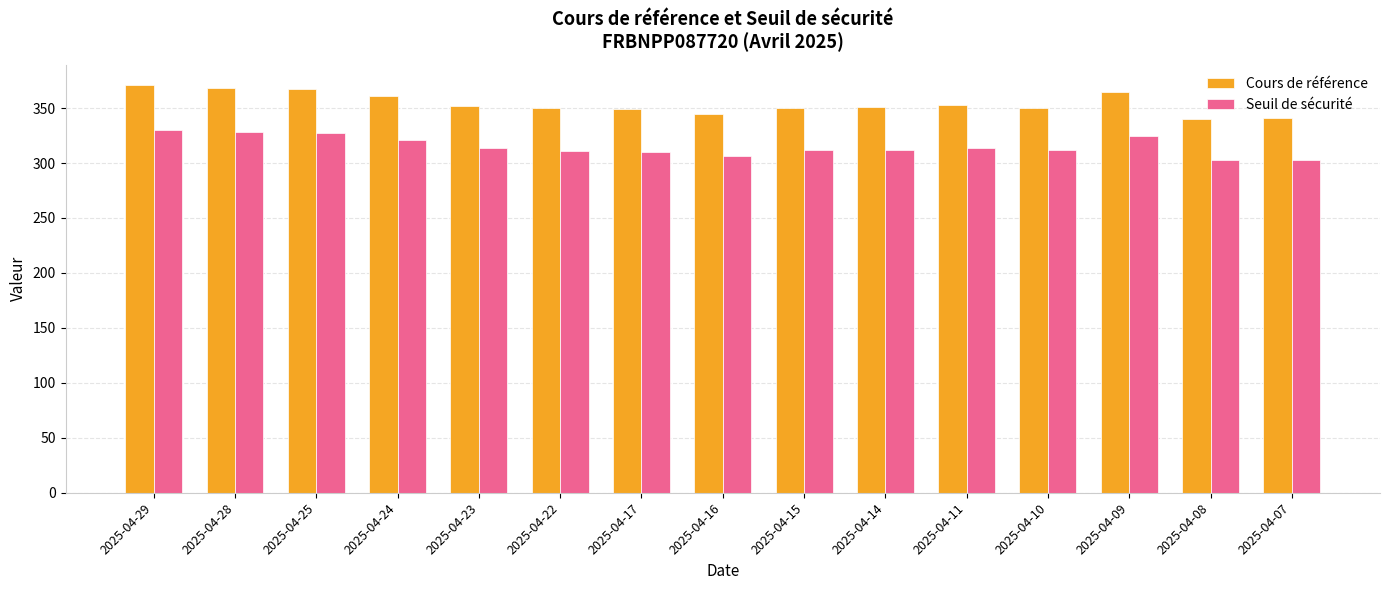

What is the spread (max minus min) of values at 2025-04-22?

38.5